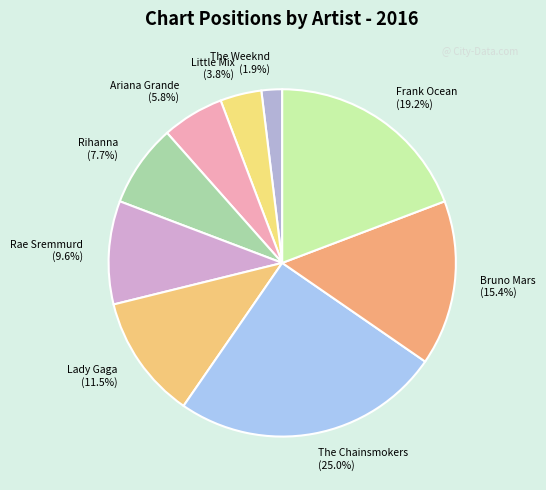

Combined, what portion of the pie is Frank Ocean and Ariana Grande?

25.0%